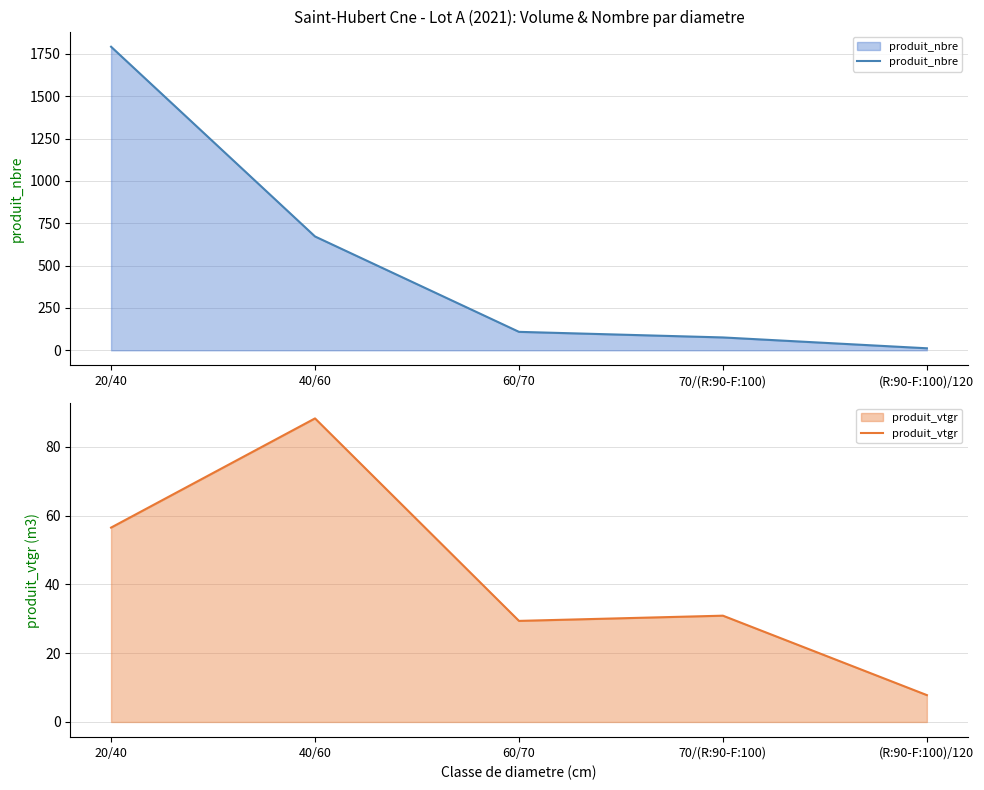

At which label is produit_nbre closest to 902?

40/60